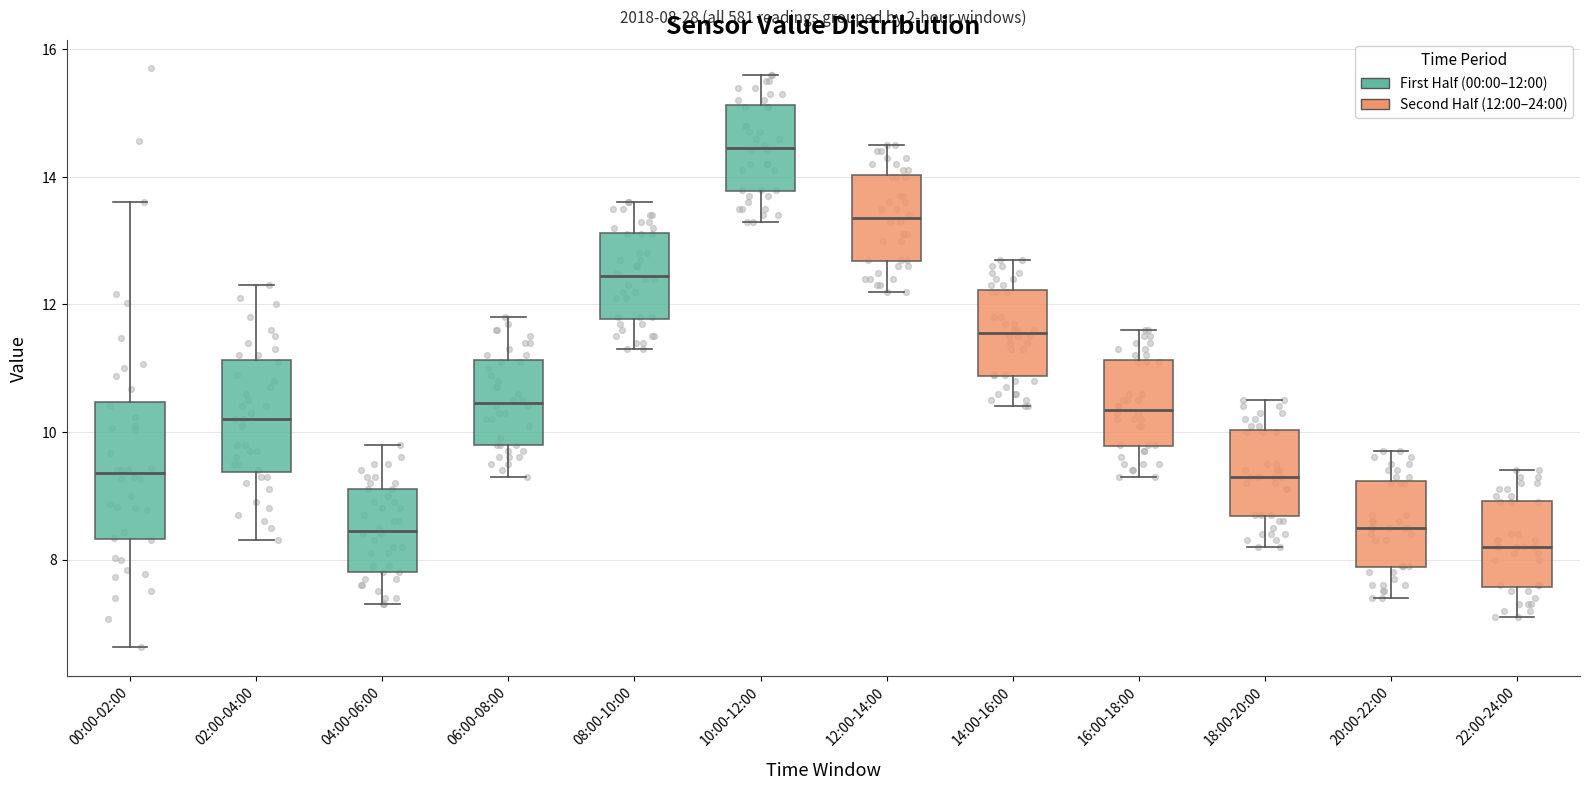

Which box is the tallest, from its lower edge to its upper edge?

00:00-02:00